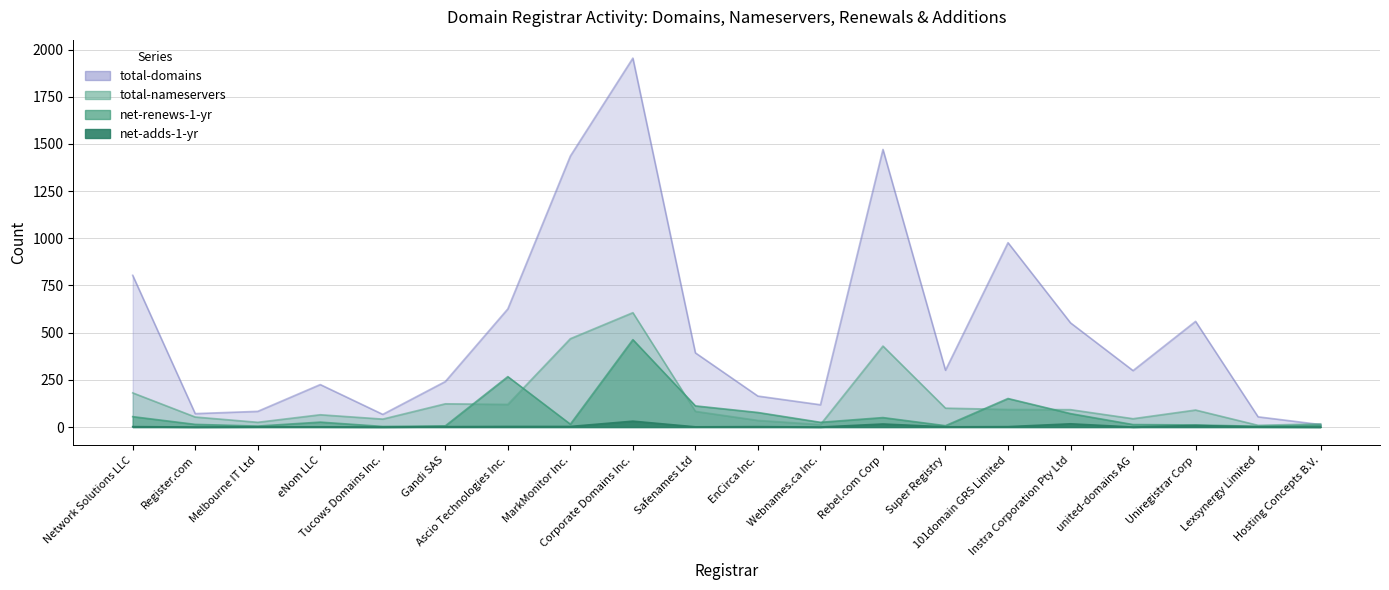

At Hosting Concepts B.V., list the series in order from largest to smallest.

total-nameservers, total-domains, net-renews-1-yr, net-adds-1-yr